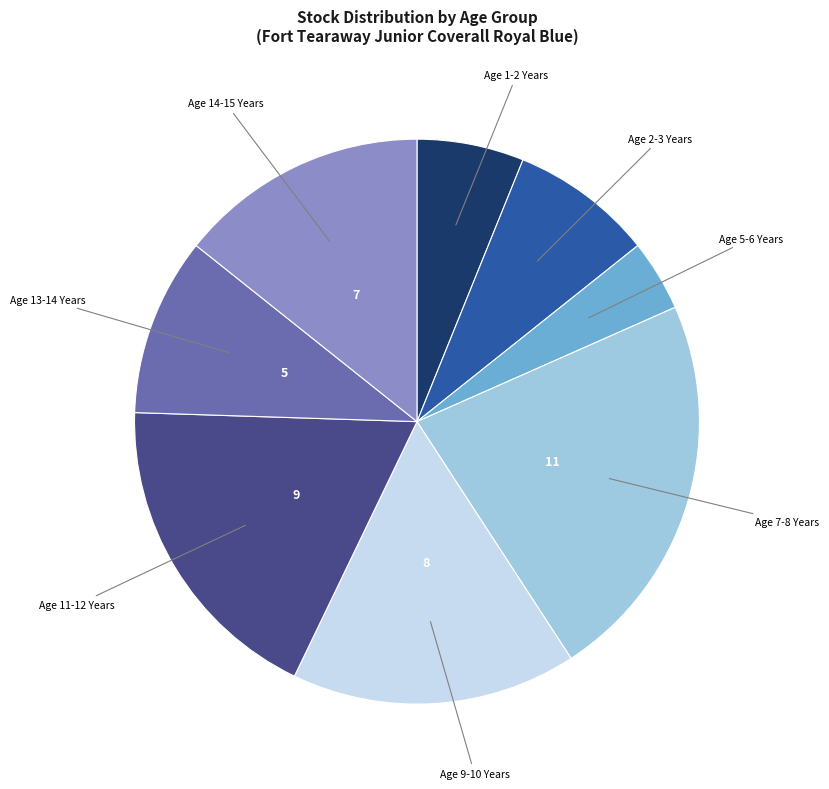

Is there any slice that represents more than half of the pie?

No